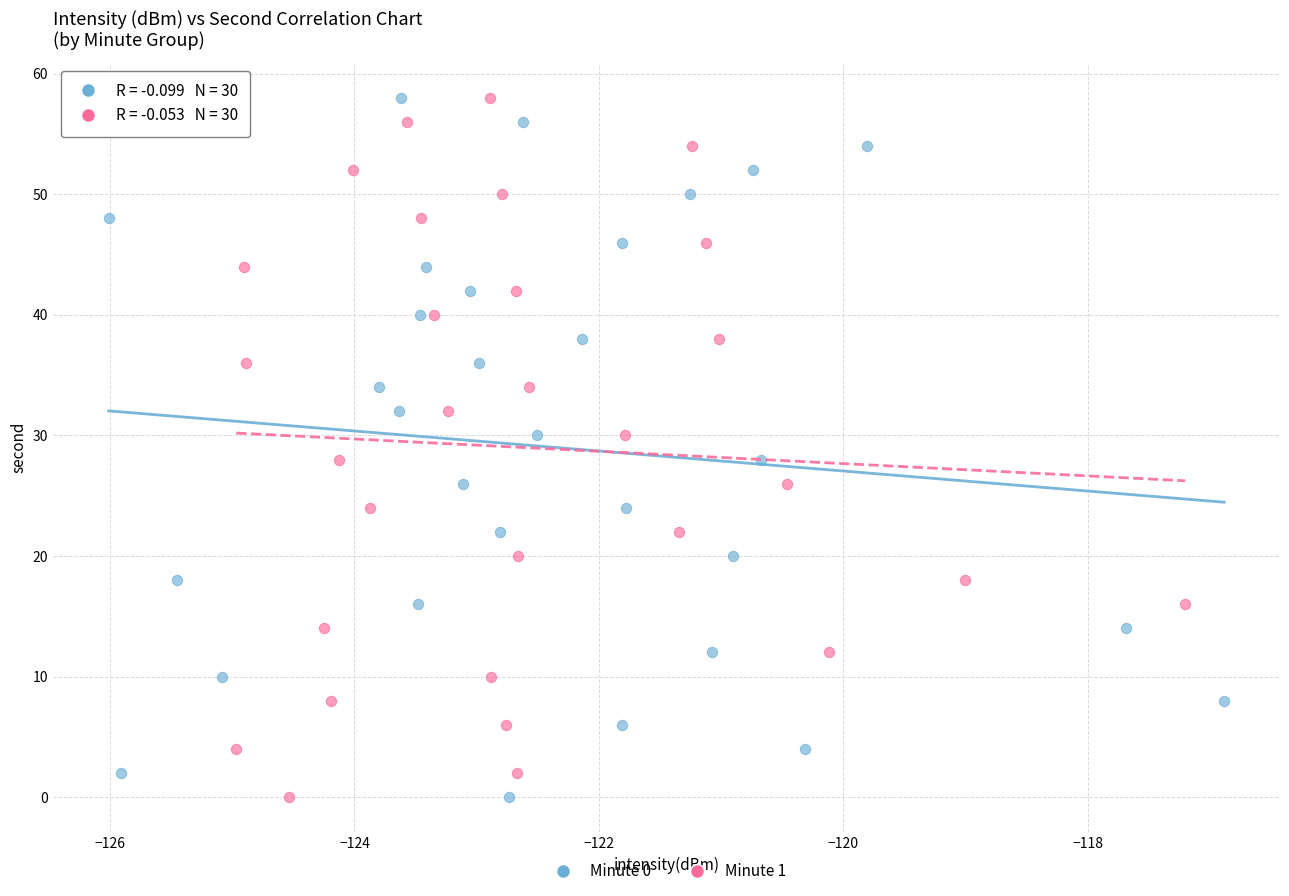

What are all the series names shown in the legend?

Minute 0, Minute 1